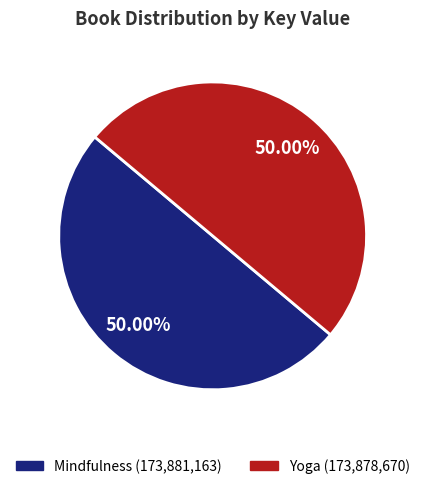

Combined, do Mindfulness and Yoga account for over 50%?

Yes